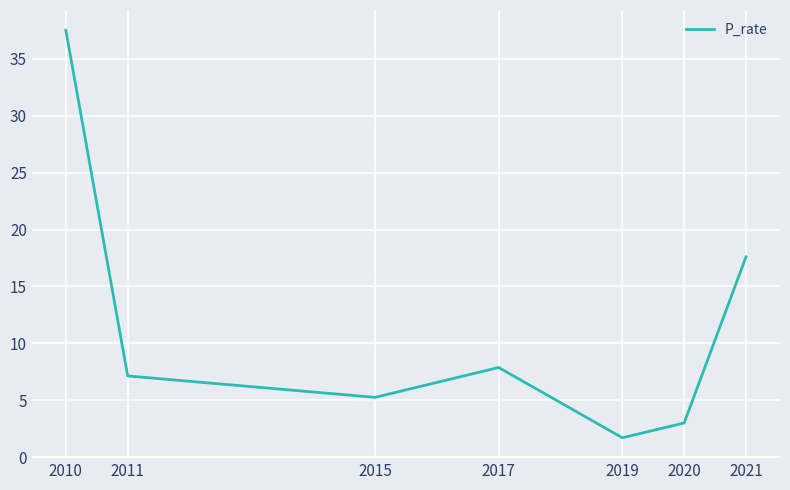

Where is the first local minimum?

2015